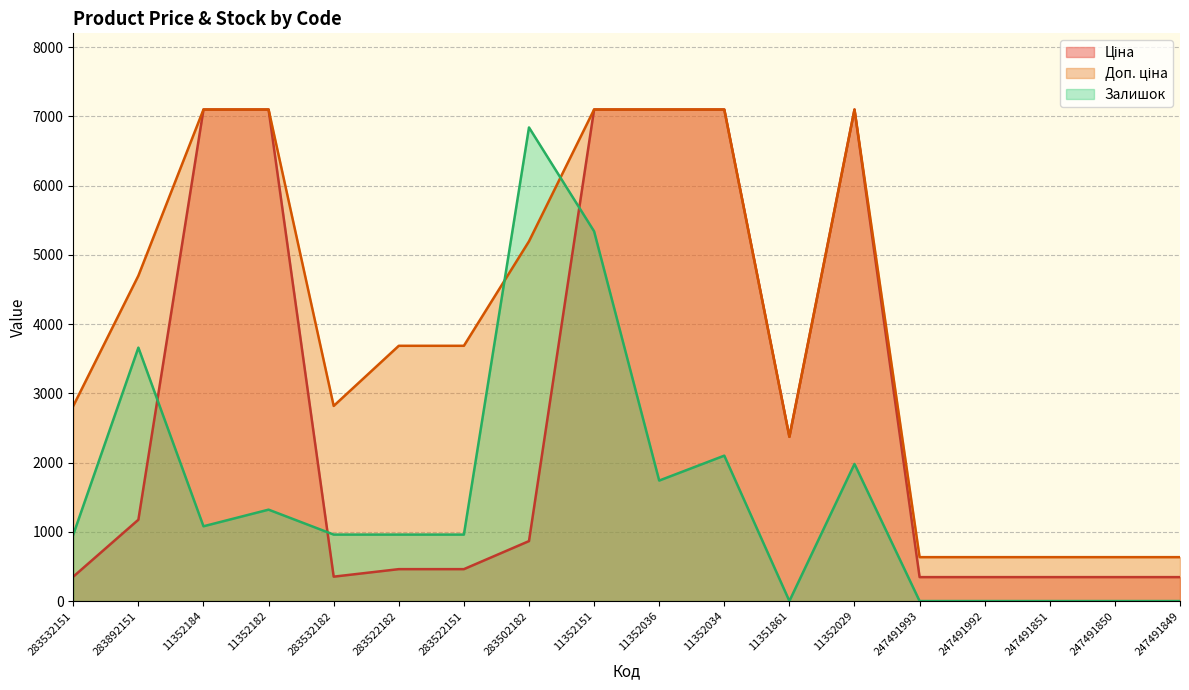

True or false: Залишок has more than 1 interior local peaks.

True